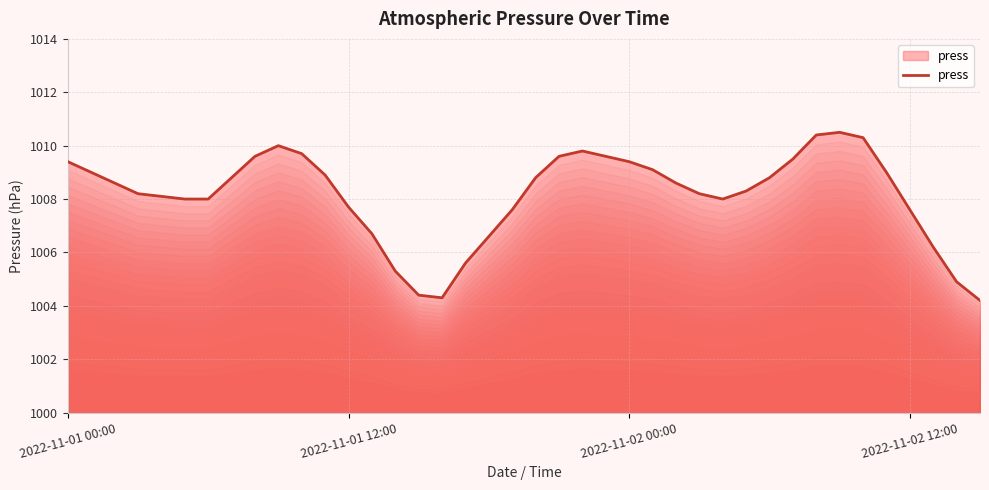

What is the maximum value shown in the chart?

1010.5